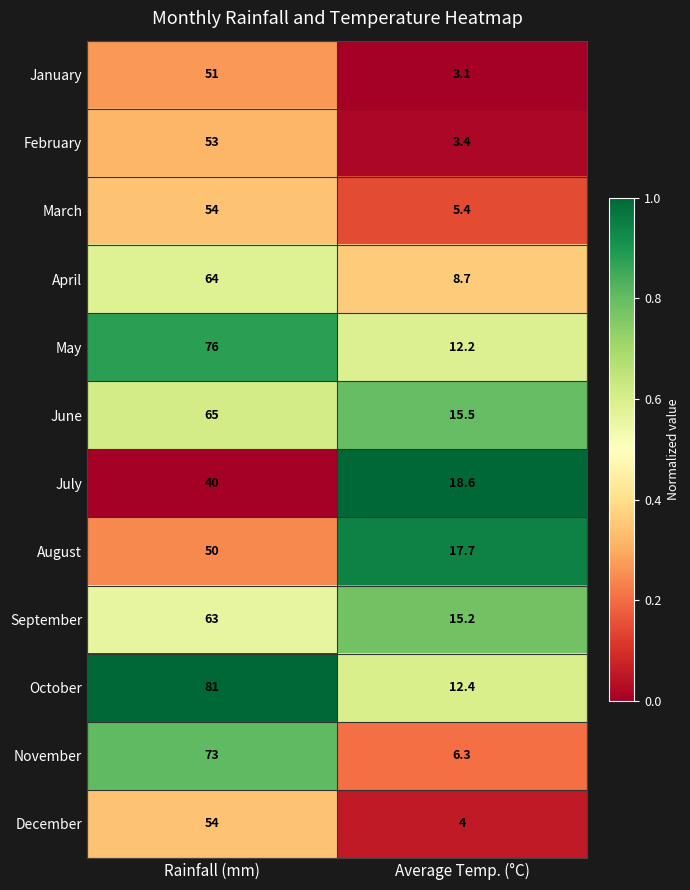

What is the total value across all series at Rainfall (mm)?

724.0